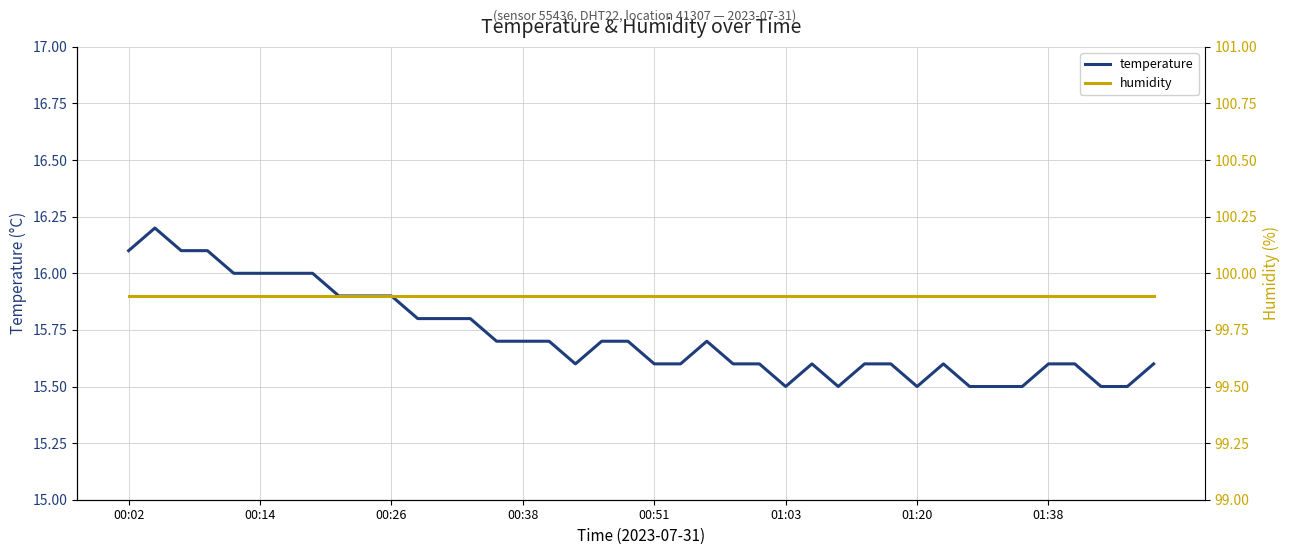

The value of temperature at 00:26 is 15.9. True or false?

True